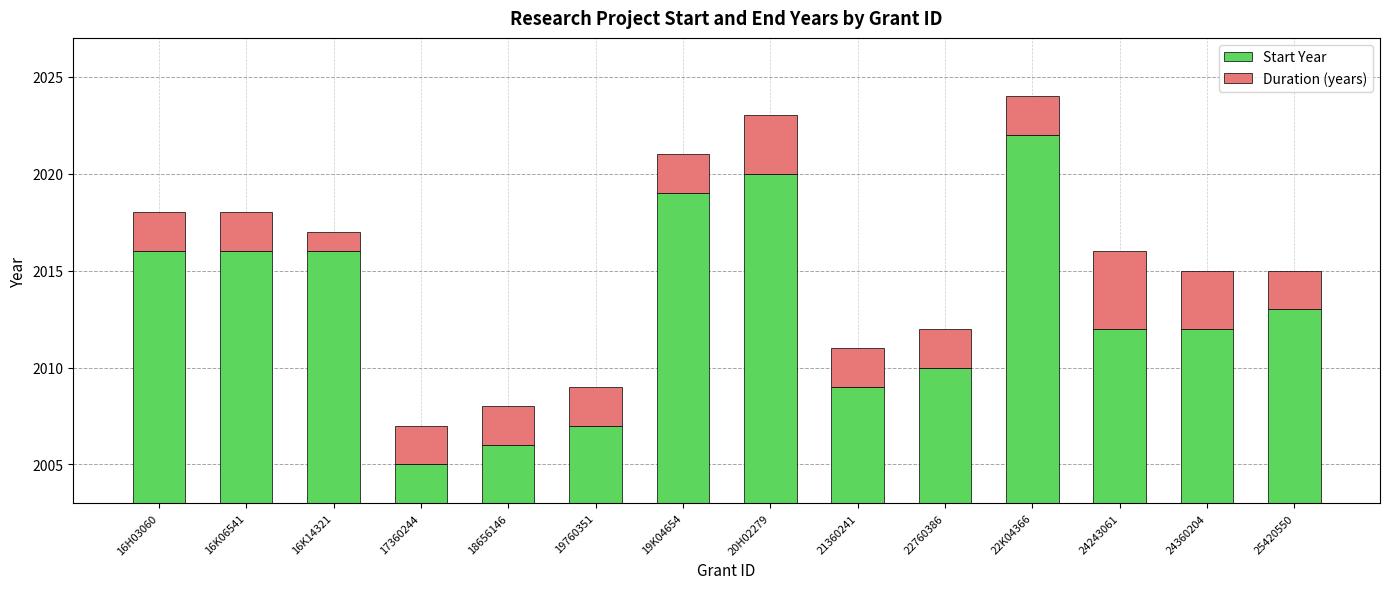

What is the label of the 3rd bar from the left?

16K14321